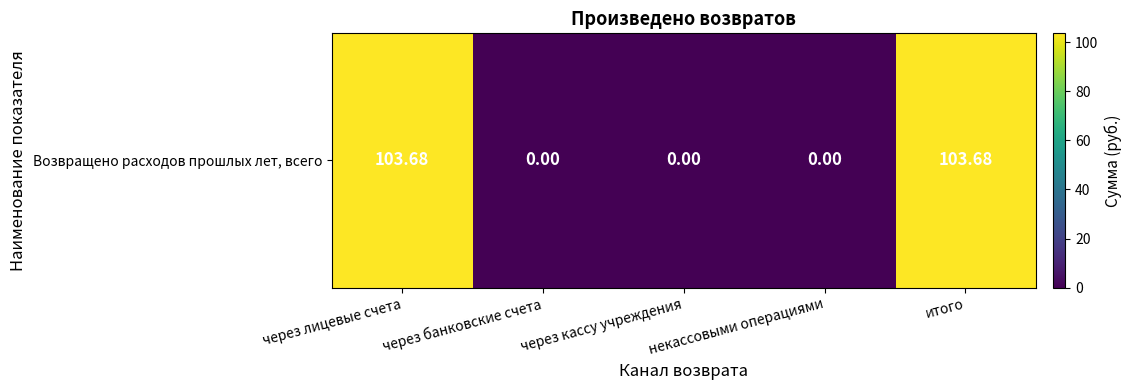

Reading right to left, extract all data points from this chart.

итого=103.7	некассовыми операциями=0.0	через кассу учреждения=0.0	через банковские счета=0.0	через лицевые счета=103.7